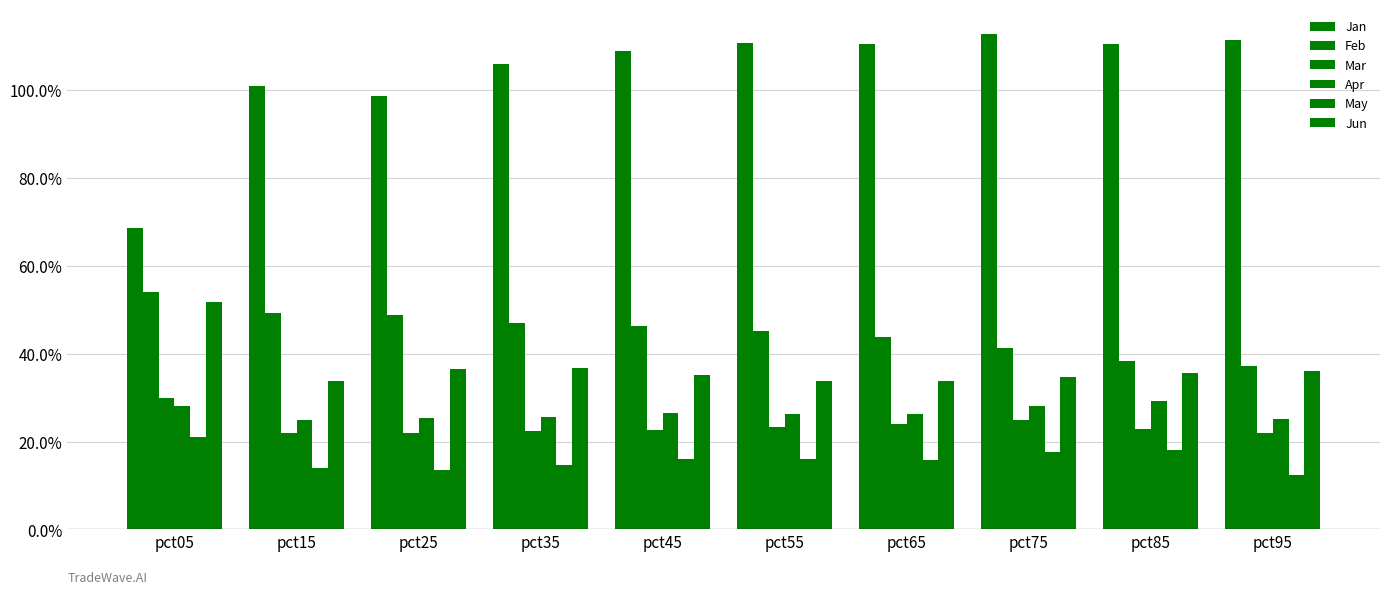

List the series in order of their peak value, highest first.

Jan, Feb, Jun, Mar, Apr, May